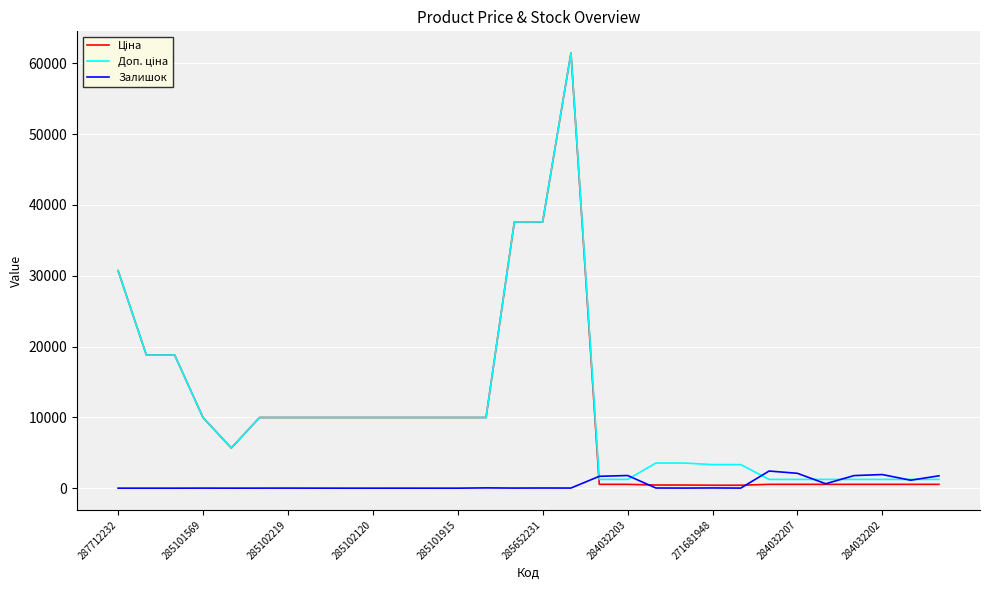

What is the highest value of the Залишок series?

2419.0